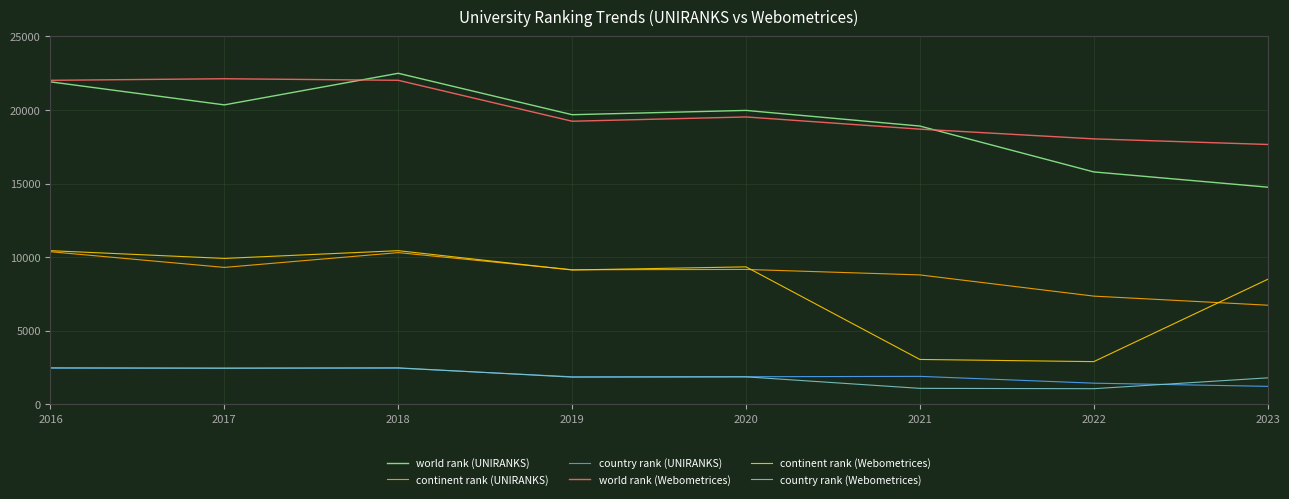

Reading right to left, extract all data points from this chart.

world rank (UNIRANKS): 14755	15791	18907	19970	19679	22493	20346	21911
continent rank (UNIRANKS): 6734	7351	8792	9164	9142	10307	9302	10368
country rank (UNIRANKS): 1219	1435	1898	1872	1869	2458	2460	2458
world rank (Webometrices): 17656	18037	18698	19526	19235	22017	22122	22016
continent rank (Webometrices): 8490	2899	3047	9339	9126	10439	9913	10439
country rank (Webometrices): 1796	1060	1083	1864	1845	2477	2450	2477